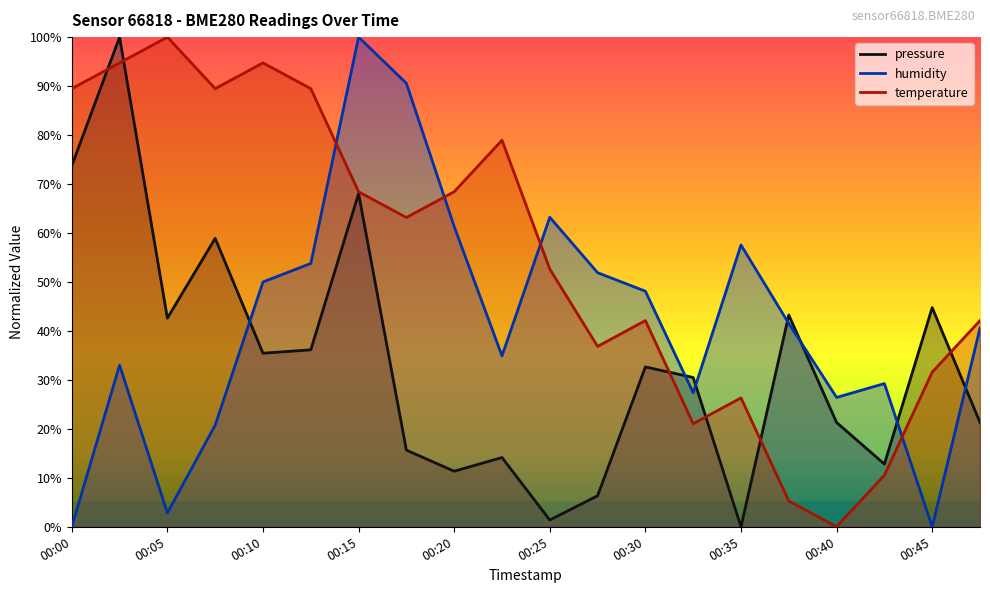

What is the total value across all series at 00:27?

95.1